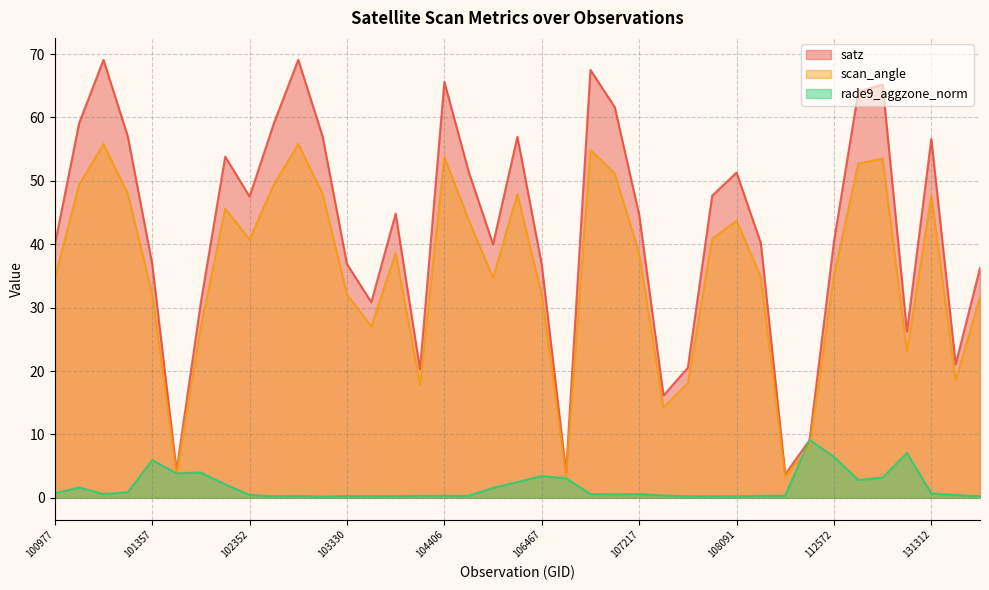

Where is rade9_aggzone_norm nearest to the value 4?

101605